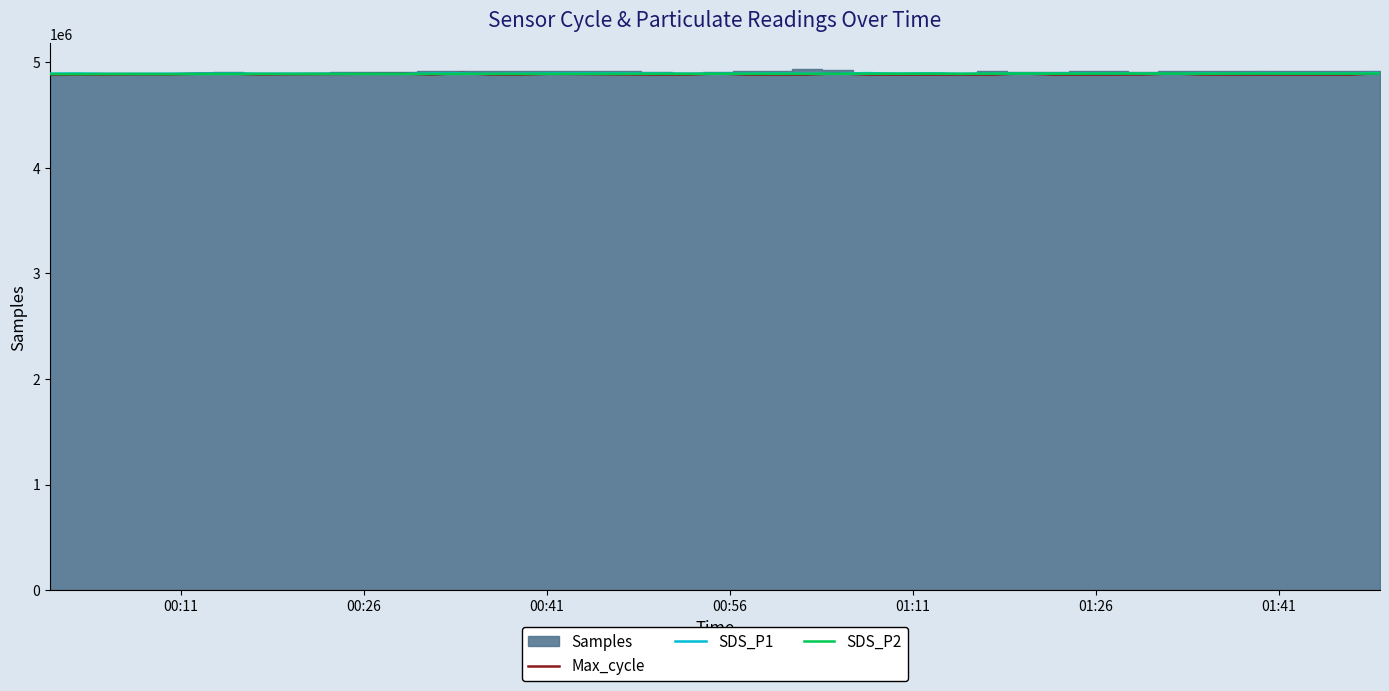

Does the chart have visible grid lines?

No